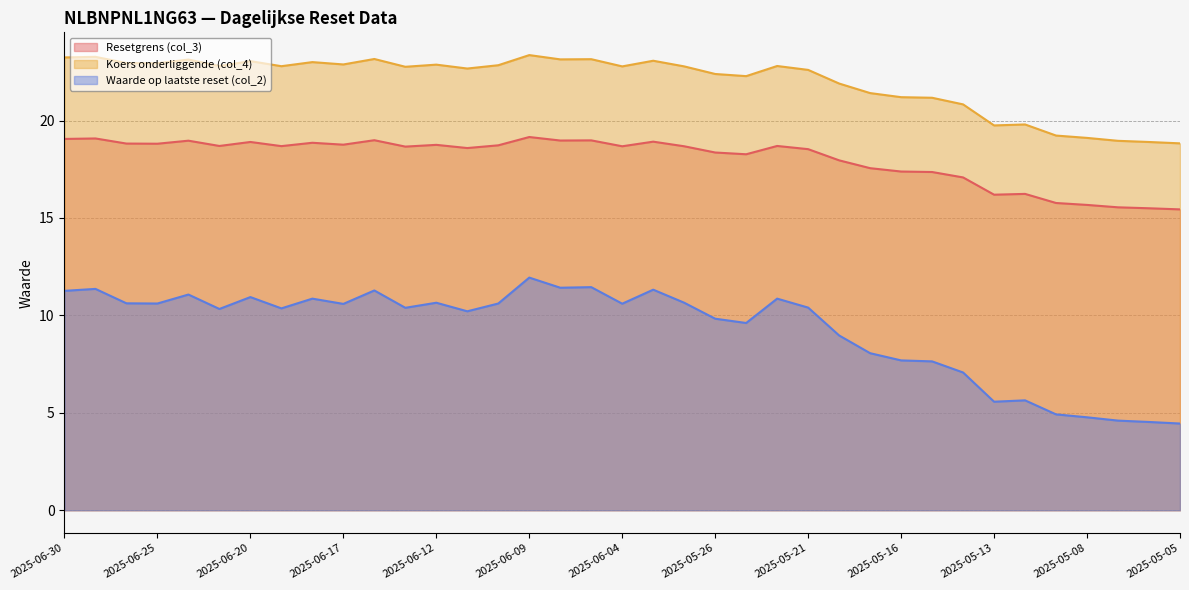

Rank the series at 2025-05-09 from highest to lowest value.

Koers onderliggende (col_4), Resetgrens (col_3), Waarde op laatste reset (col_2)